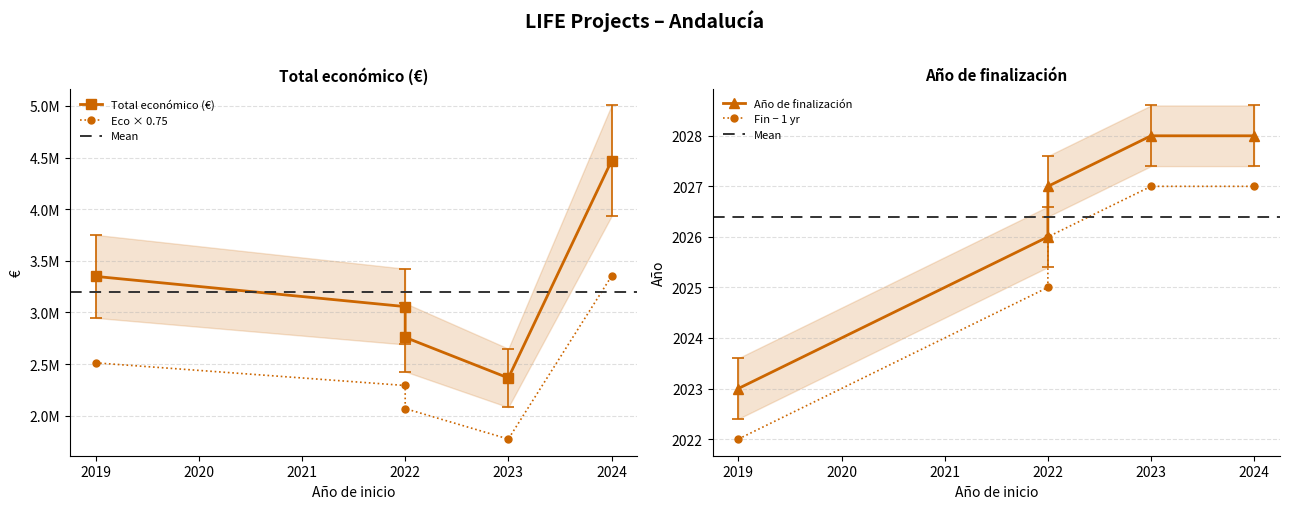

True or false: Total económico and Año de finalización cross at least once.

False